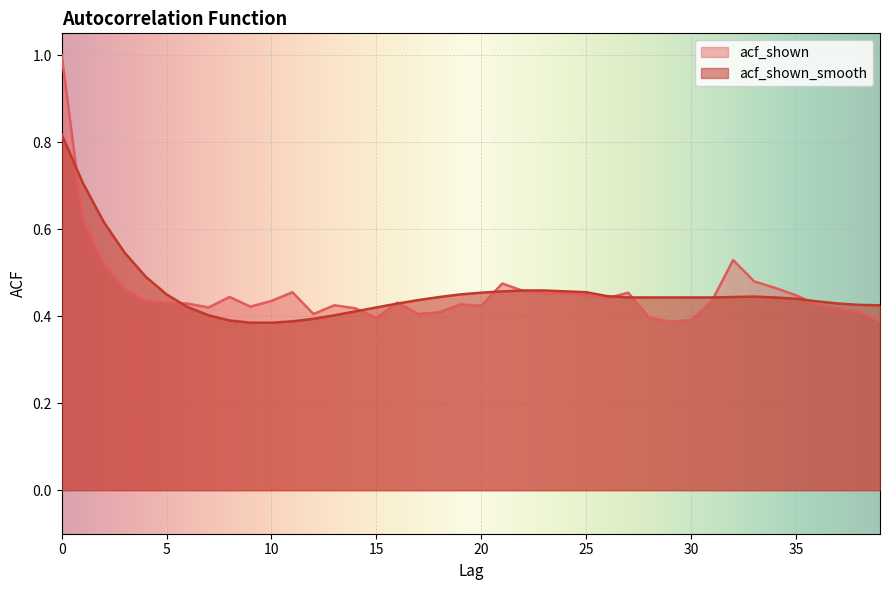

Reading left to right, transcribe all the data shown in this chart.

acf_shown: 1.0	0.6	0.5	0.5	0.4	0.4	0.4	0.4	0.4	0.4	0.4	0.5	0.4	0.4	0.4	0.4	0.4	0.4	0.4	0.4	0.4	0.5	0.5	0.5	0.5	0.4	0.4	0.5	0.4	0.4	0.4	0.4	0.5	0.5	0.5	0.4	0.4	0.4	0.4	0.4
acf_shown_smooth: 0.8	0.7	0.6	0.5	0.5	0.5	0.4	0.4	0.4	0.4	0.4	0.4	0.4	0.4	0.4	0.4	0.4	0.4	0.4	0.5	0.5	0.5	0.5	0.5	0.5	0.5	0.4	0.4	0.4	0.4	0.4	0.4	0.4	0.4	0.4	0.4	0.4	0.4	0.4	0.4